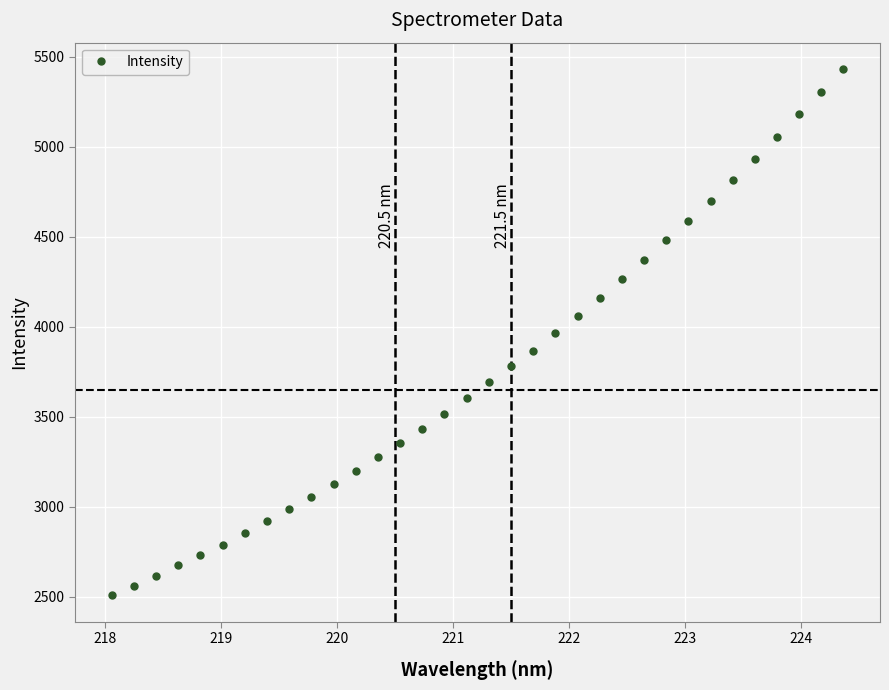

What is the smallest value displayed?

2508.3